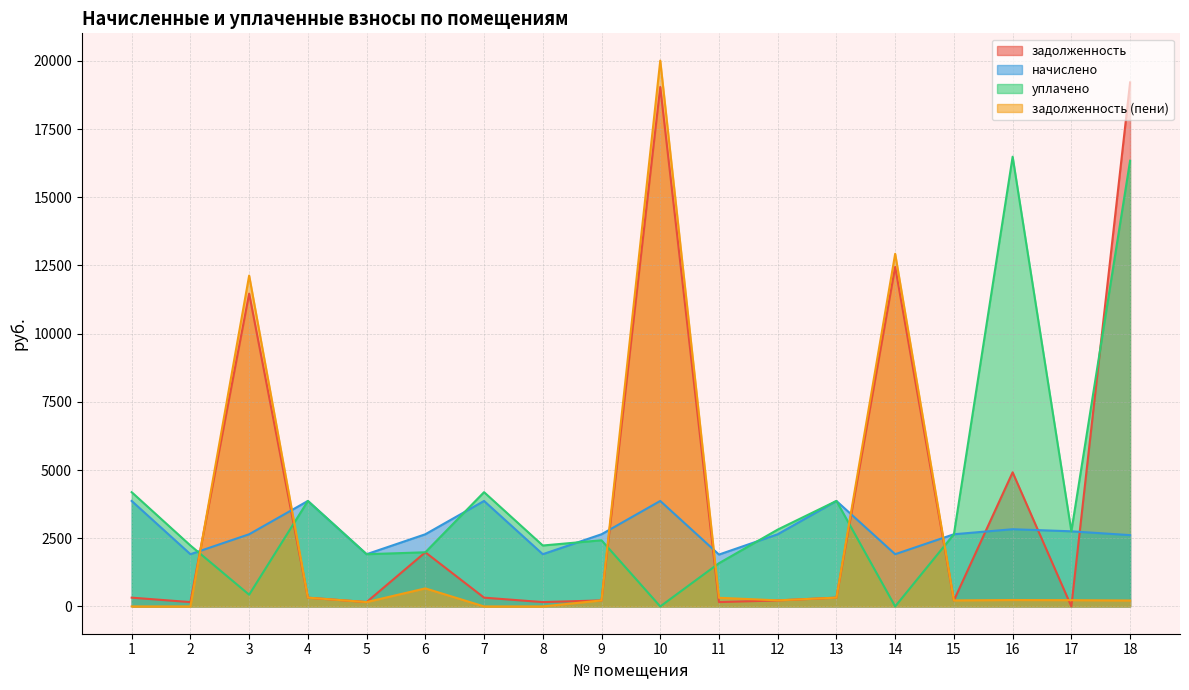

Between which two adjacent categories do начислено and уплачено first intersect?

2 and 3